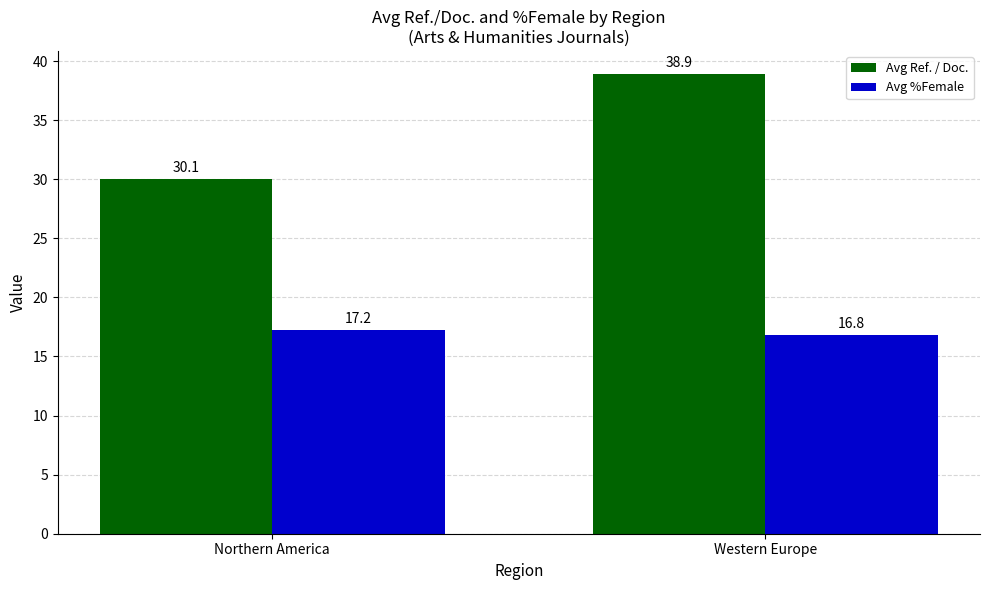

At which label does Avg %Female reach its minimum?

Western Europe